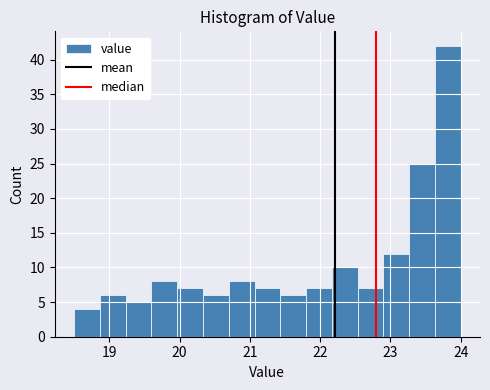

Read against the x-axis, roughly where is the centre of the tallest bar?

23.8